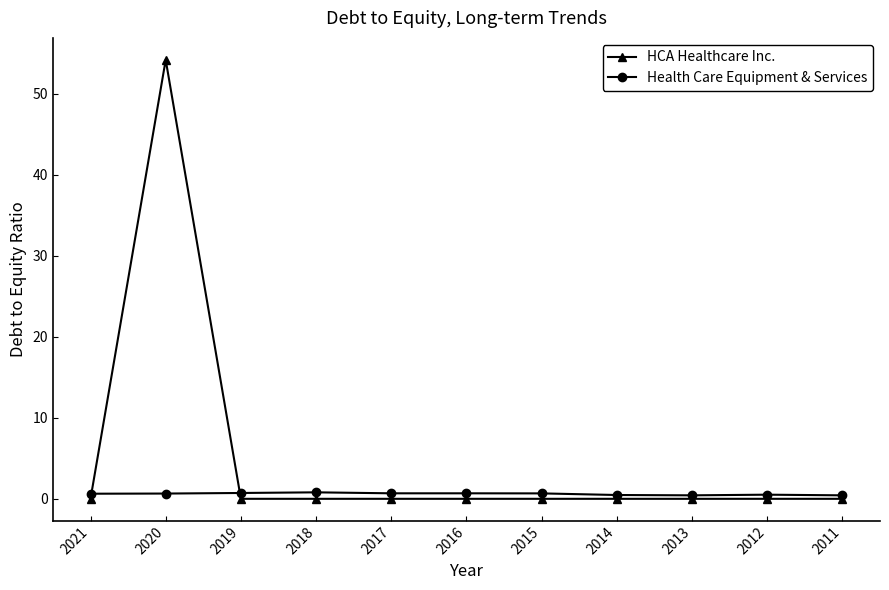

What is the sum of the Health Care Equipment & Services values at 2020 and 2014?

1.1